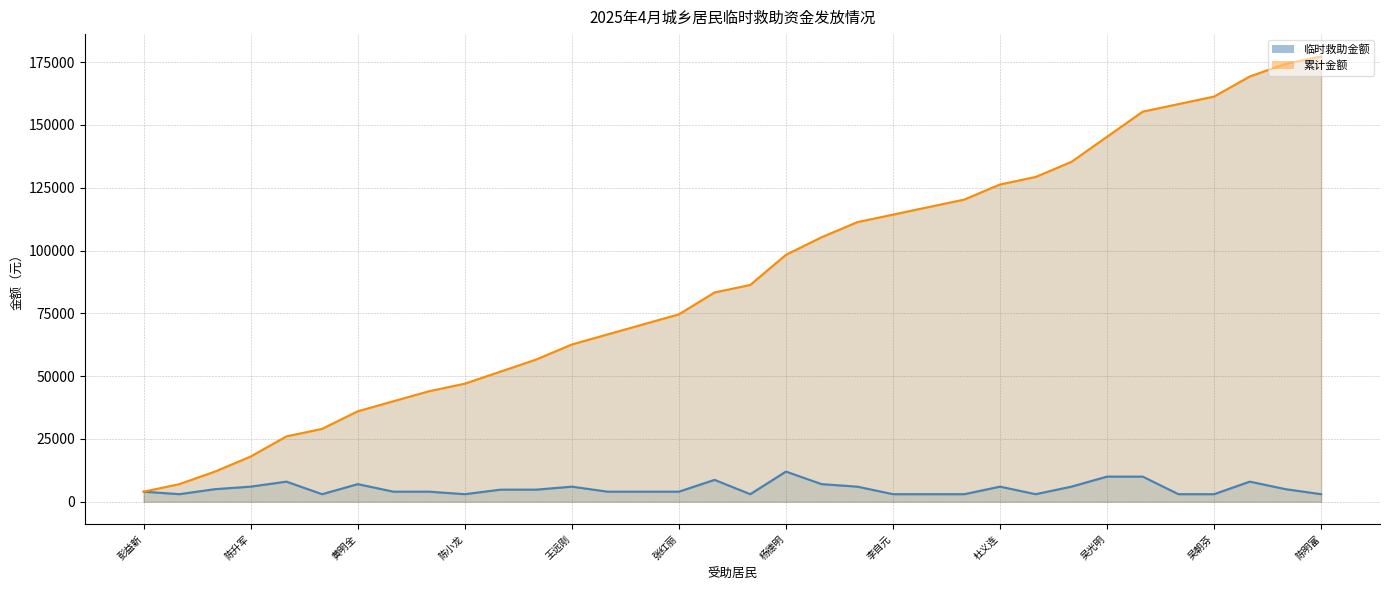

At which category is the sum across all series the highest?

陈明富